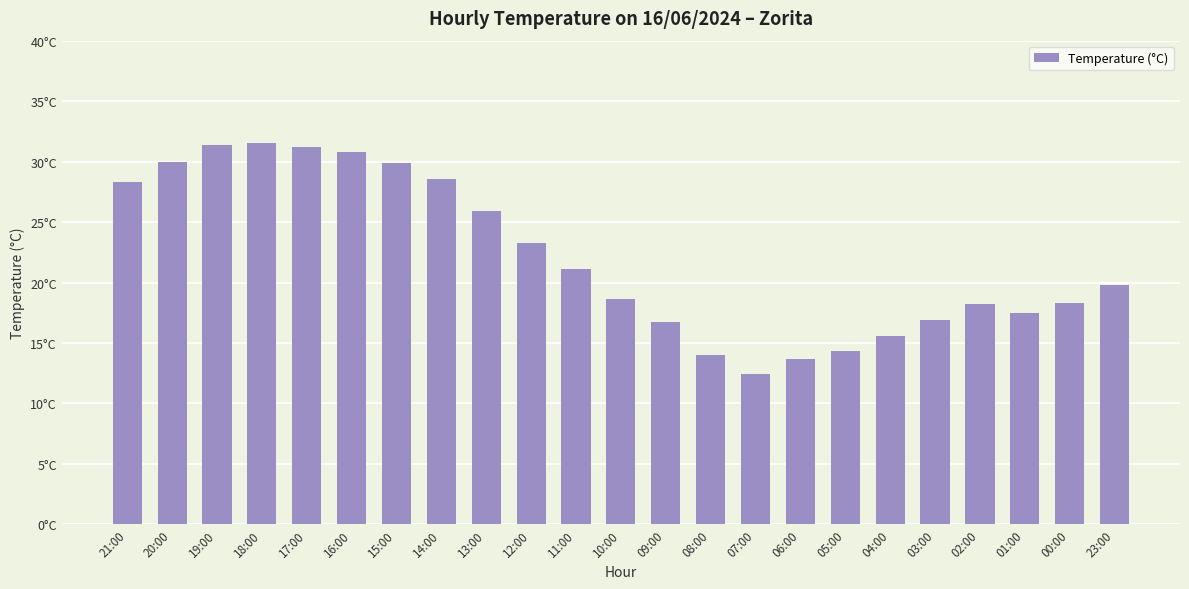

Rank the categories by value from lowest to highest.

07:00, 06:00, 08:00, 05:00, 04:00, 09:00, 03:00, 01:00, 02:00, 00:00, 10:00, 23:00, 11:00, 12:00, 13:00, 21:00, 14:00, 15:00, 20:00, 16:00, 17:00, 19:00, 18:00